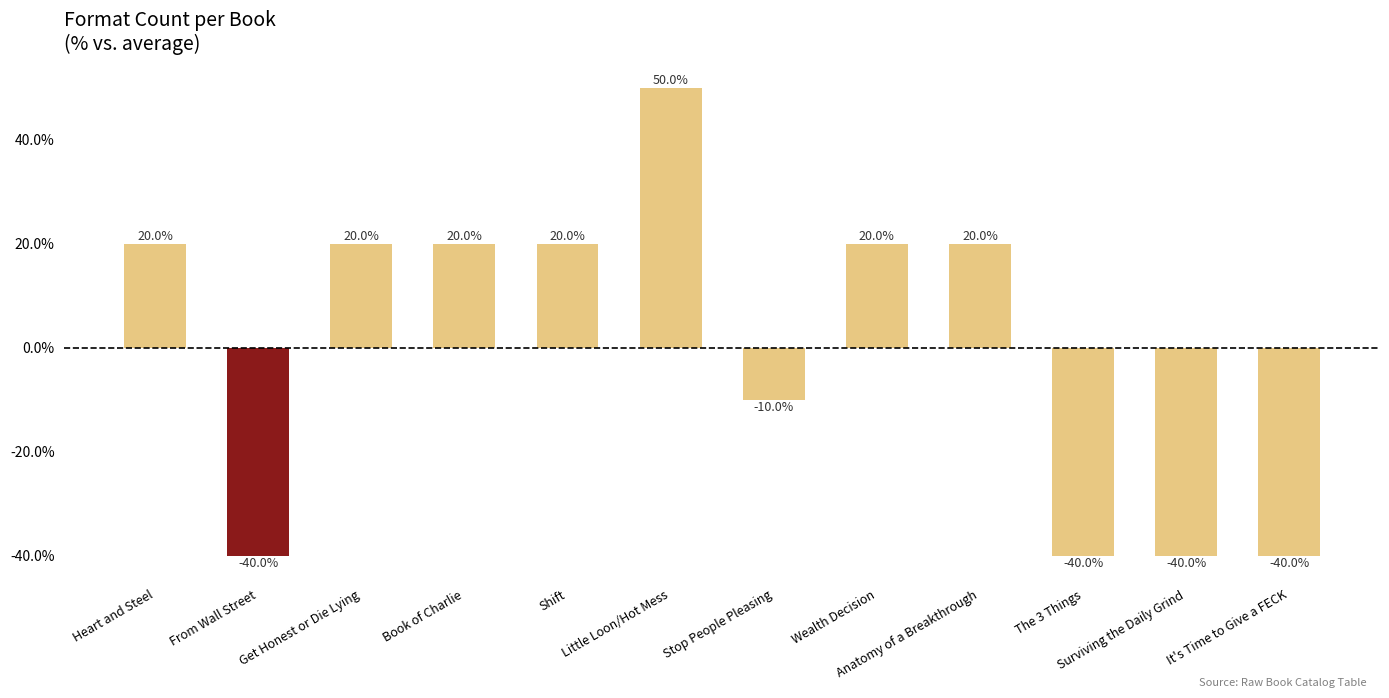

Reading left to right, what are all the values shown in this chart?

Heart and Steel=20.0	From Wall Street=-40.0	Get Honest or Die Lying=20.0	Book of Charlie=20.0	Shift=20.0	Little Loon/Hot Mess=50.0	Stop People Pleasing=-10.0	Wealth Decision=20.0	Anatomy of a Breakthrough=20.0	The 3 Things=-40.0	Surviving the Daily Grind=-40.0	It's Time to Give a FECK=-40.0